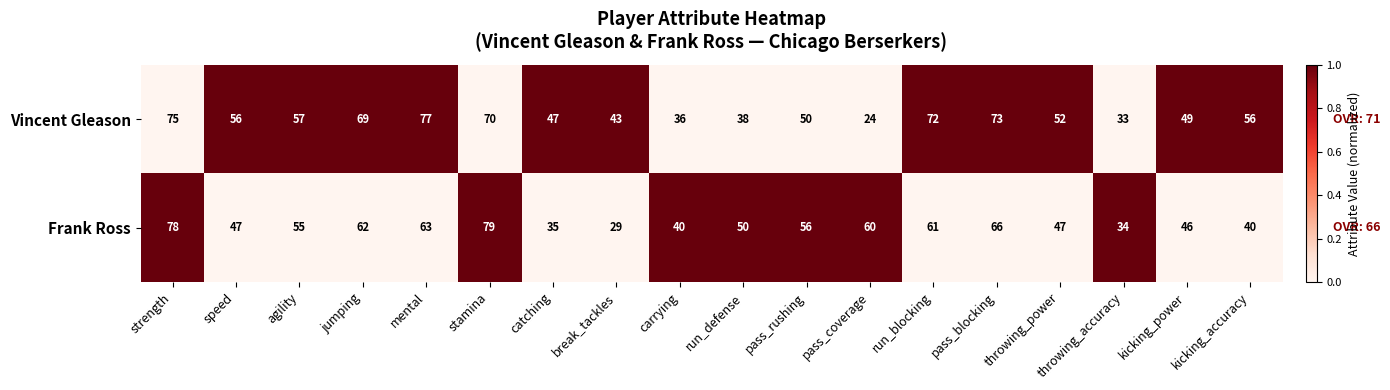

At kicking_accuracy, list the series in order from smallest to largest.

Frank Ross, Vincent Gleason